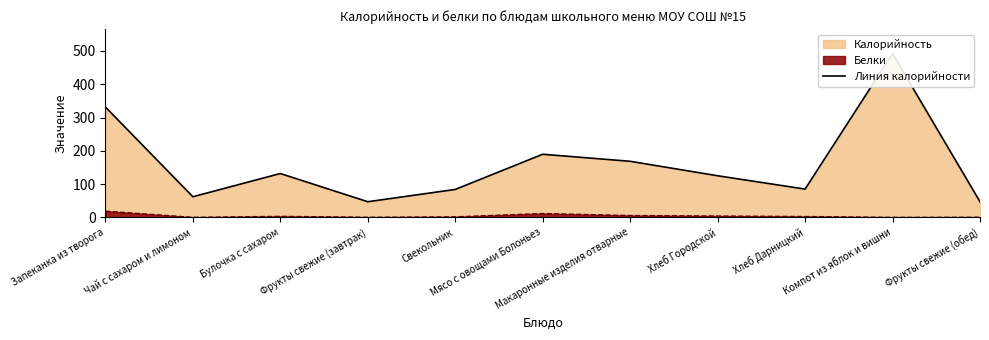

How many interior local peaks (higher than both neighbors) does the data have?

3